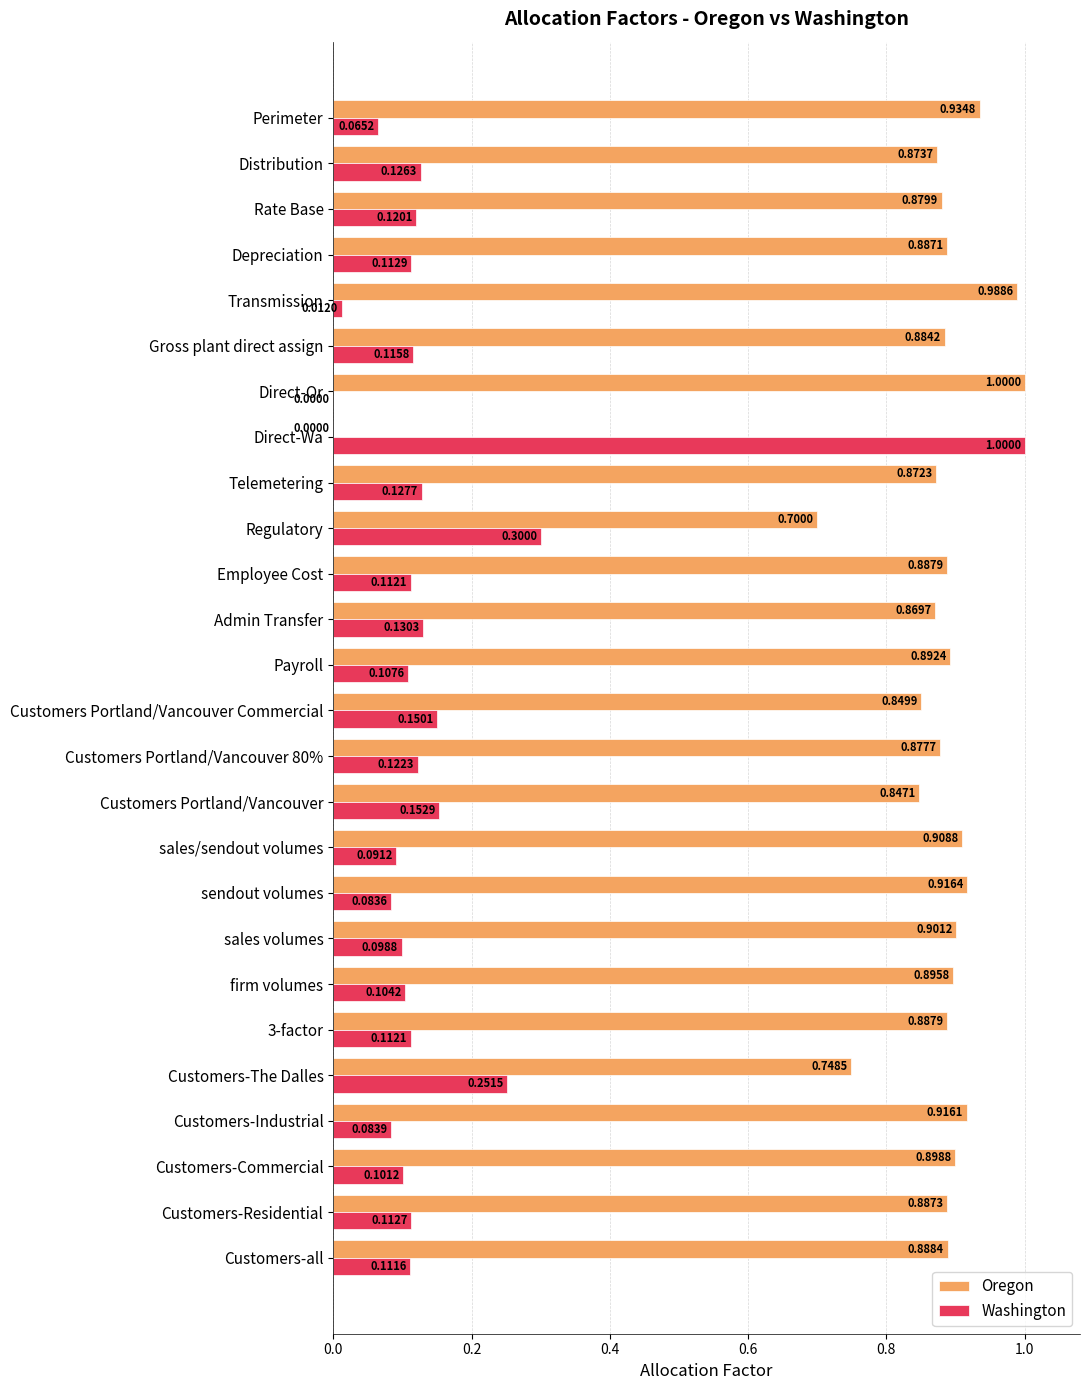

At which label is Oregon closest to 0?

Direct-Wa